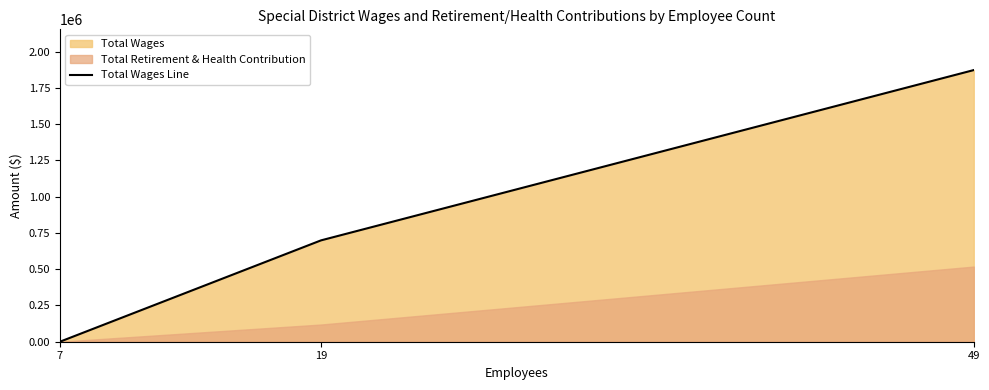

Reading left to right, list all the values displayed in this chart.

7=0	19=698510	49=1872149